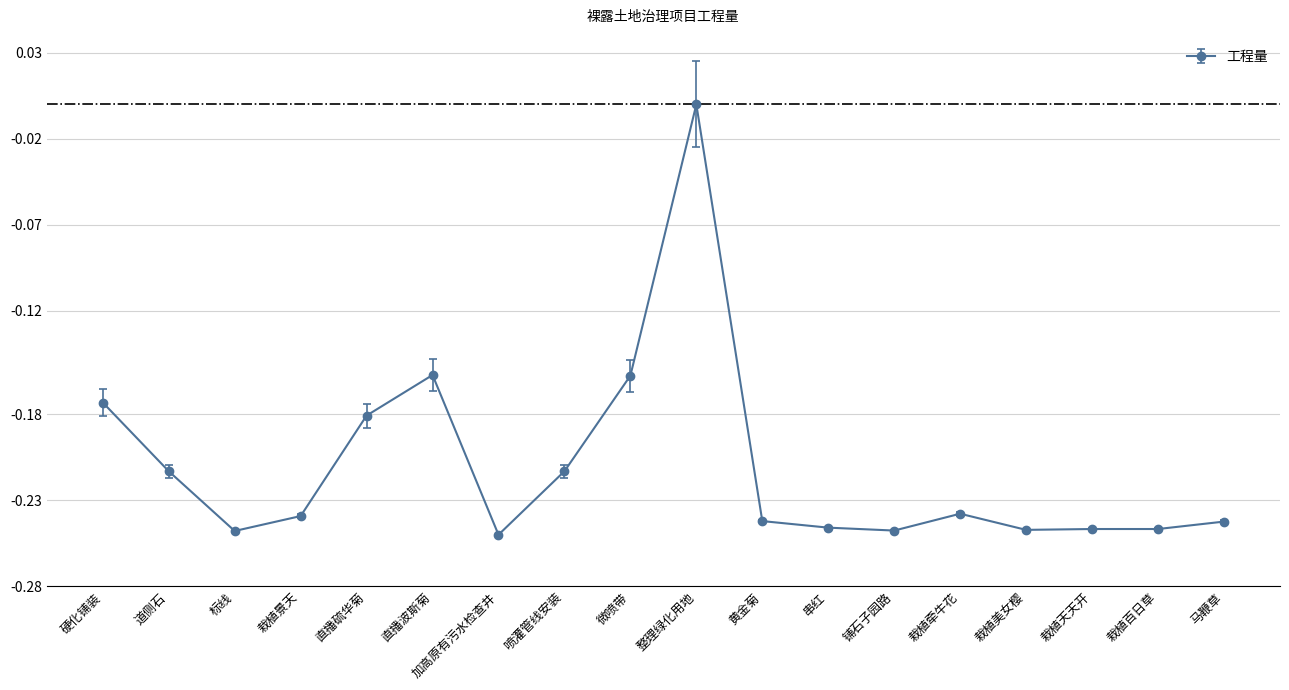

What is the label of the 3rd point from the left?

标线